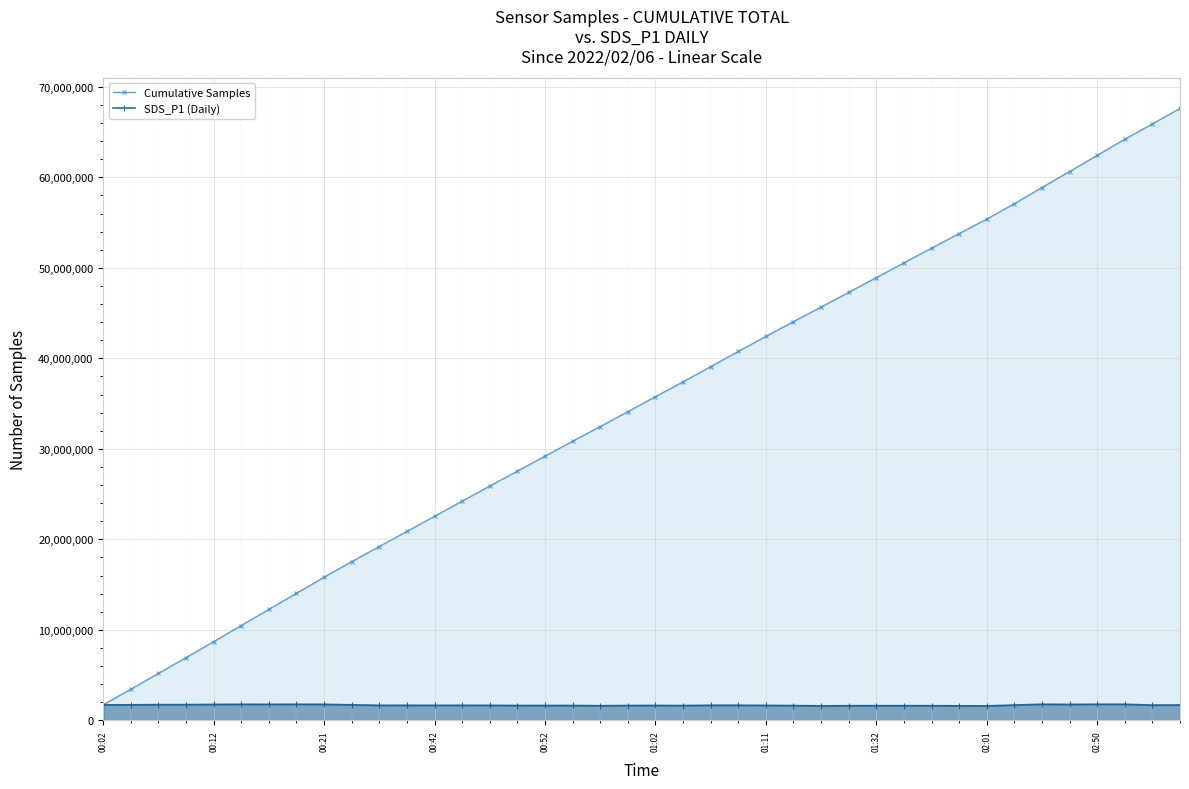

How many lines are shown in the chart?

2